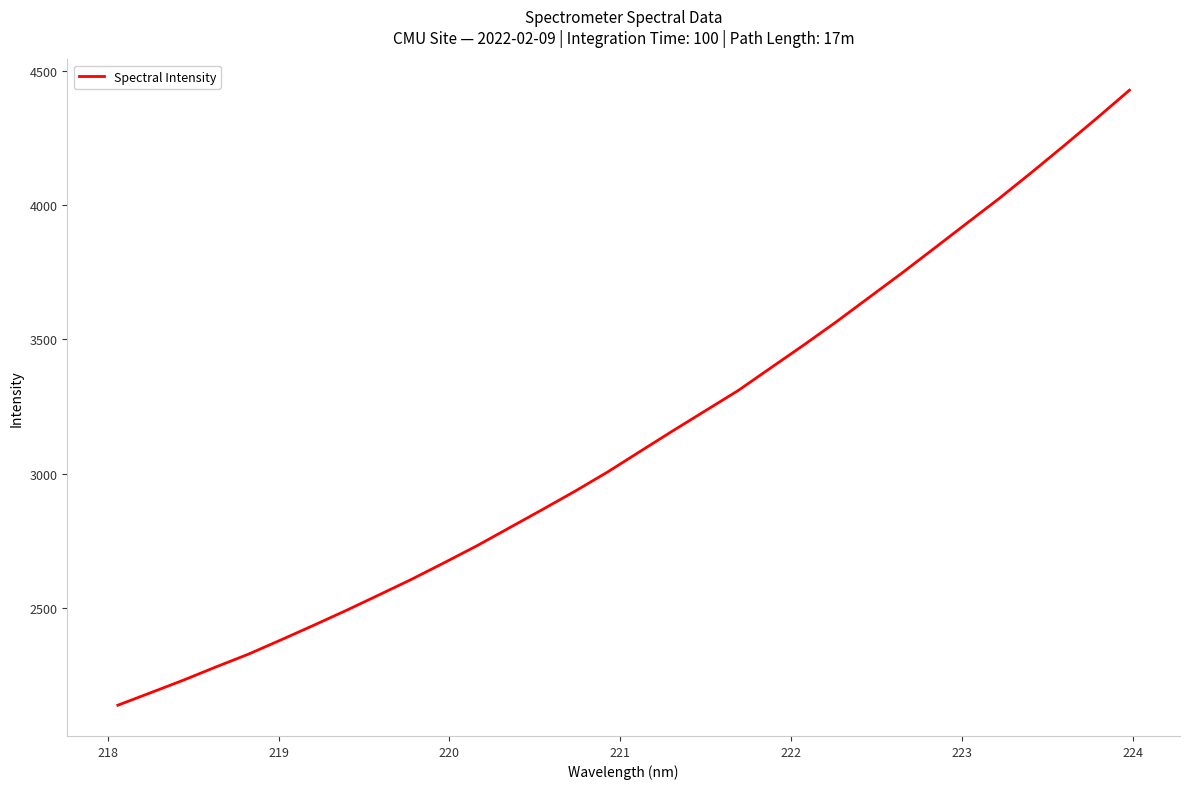

What is the difference between the maximum and minimum values?

2291.2